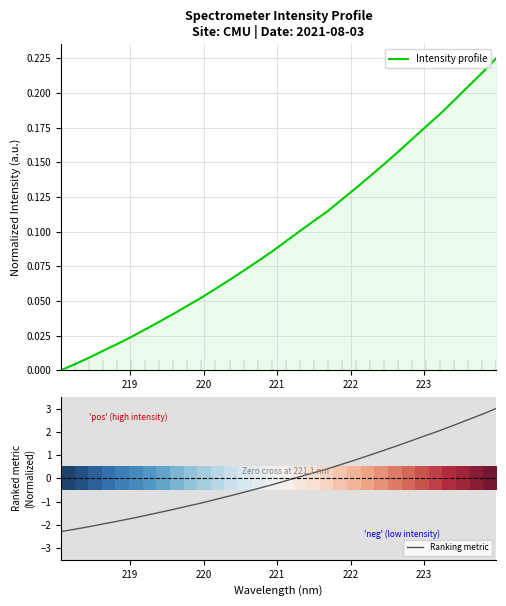

How many intersections are there between Ranking metric and Intensity profile?

1